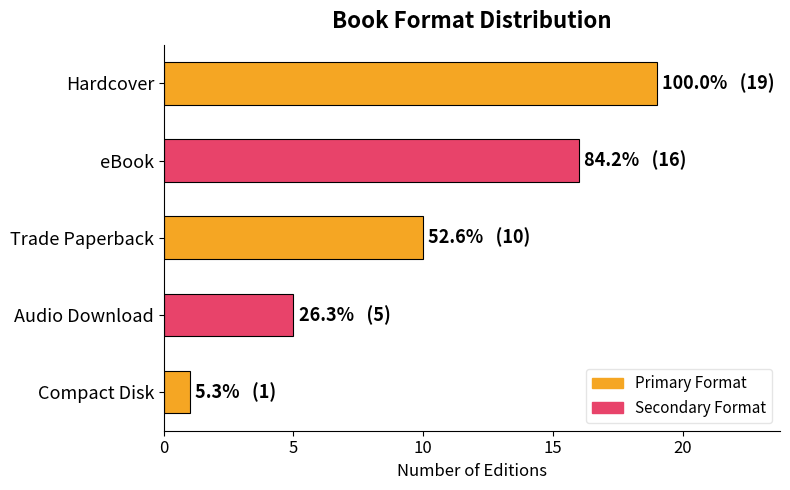

Rank the categories by value from highest to lowest.

Hardcover, eBook, Trade Paperback, Audio Download, Compact Disk